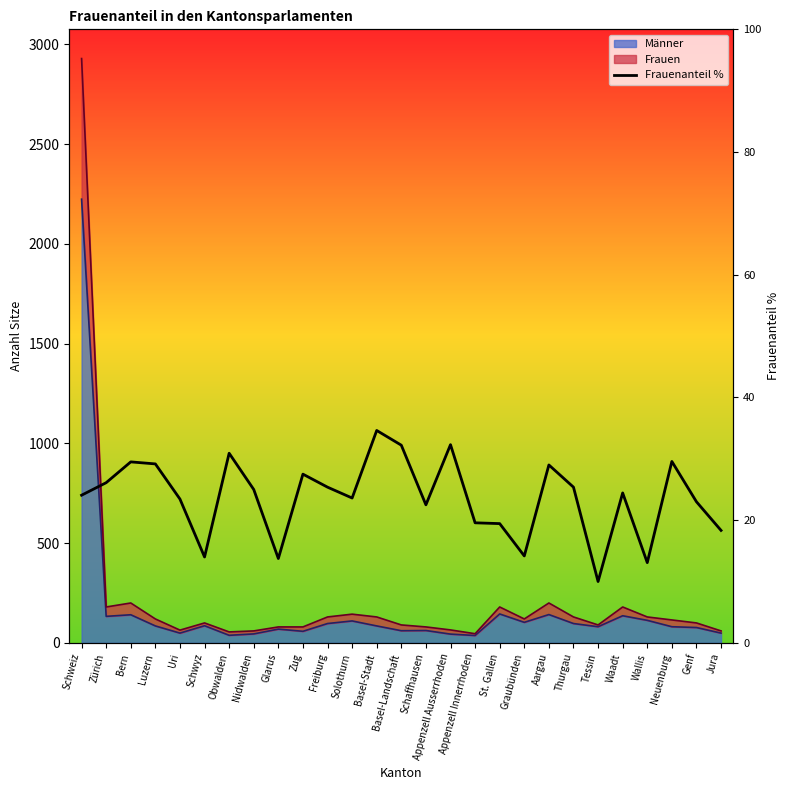

True or false: the data shows 43.2 at Basel-Landschaft.

False